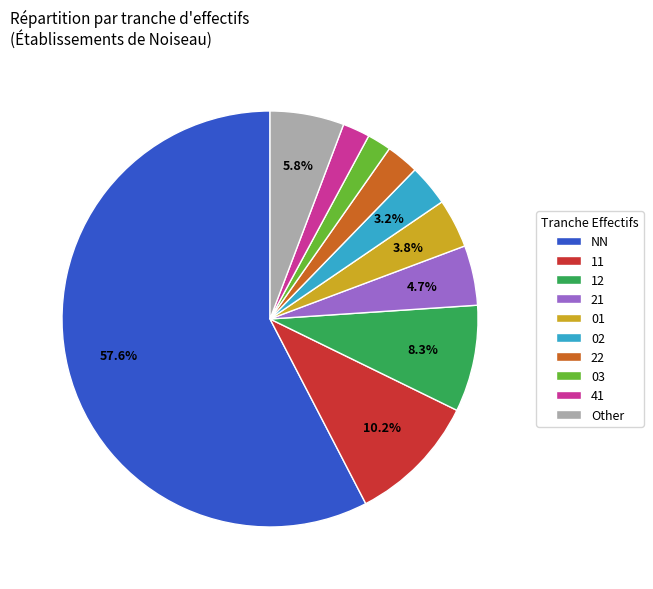

Which slice is the largest?

NN